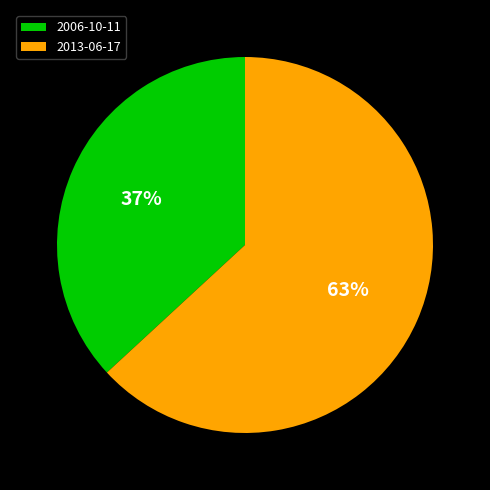

Which category has the smallest portion of the pie?

2006-10-11